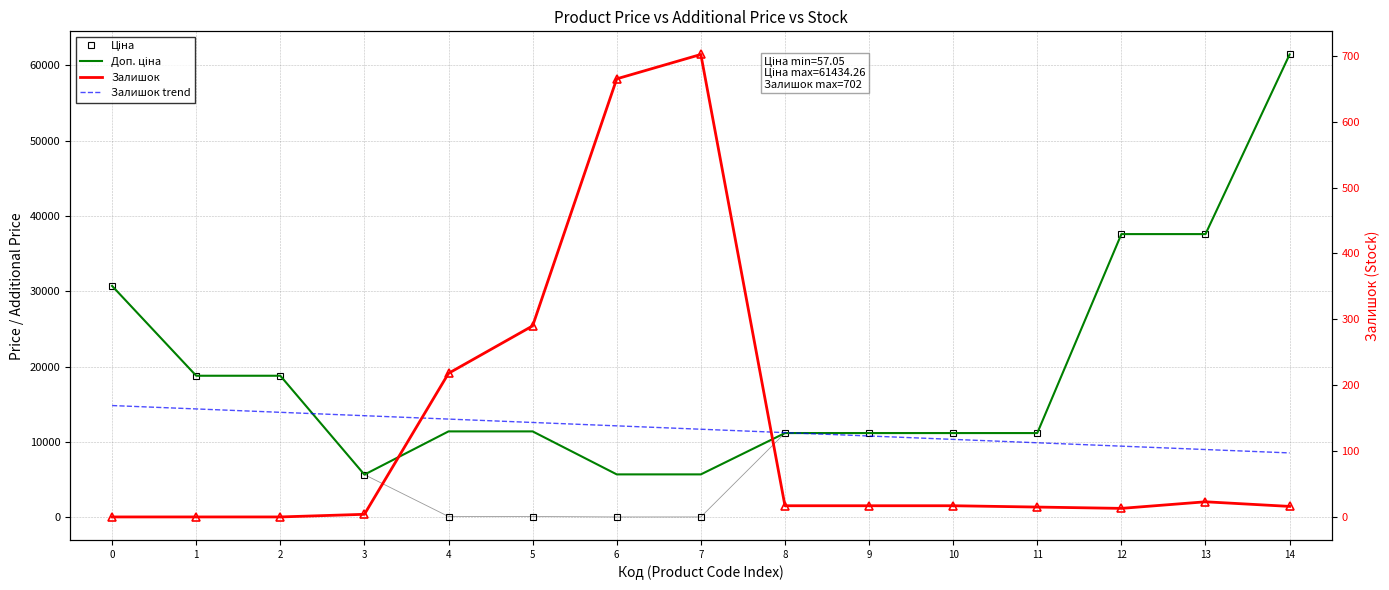

What is the sum of all Доп. ціна values?

289588.7